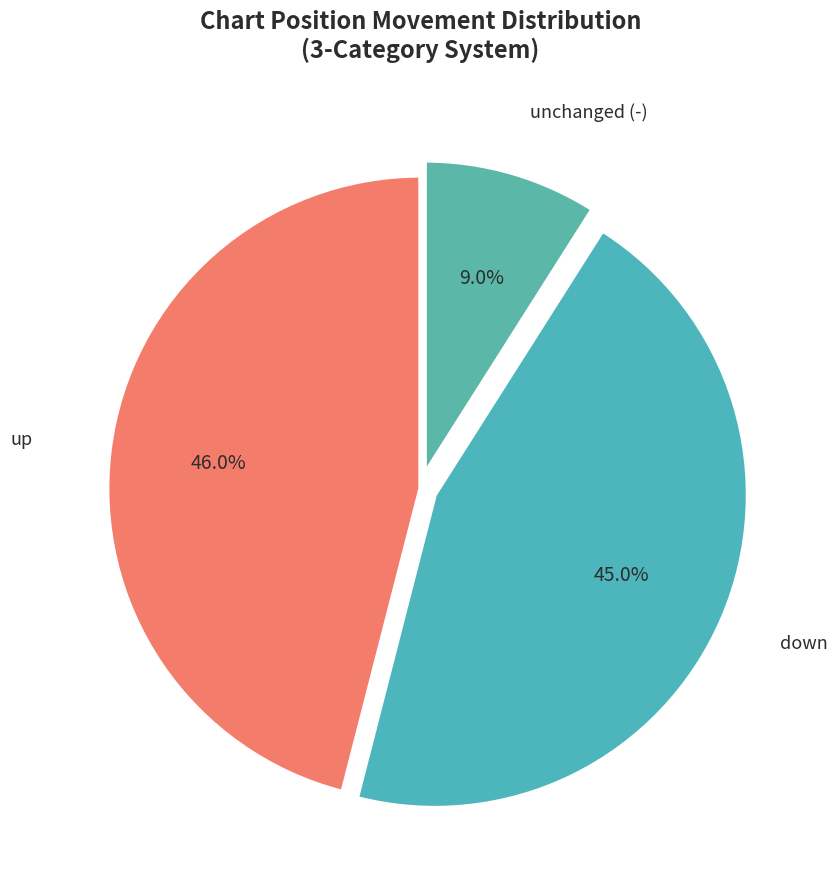

Is there a majority slice in this chart?

No